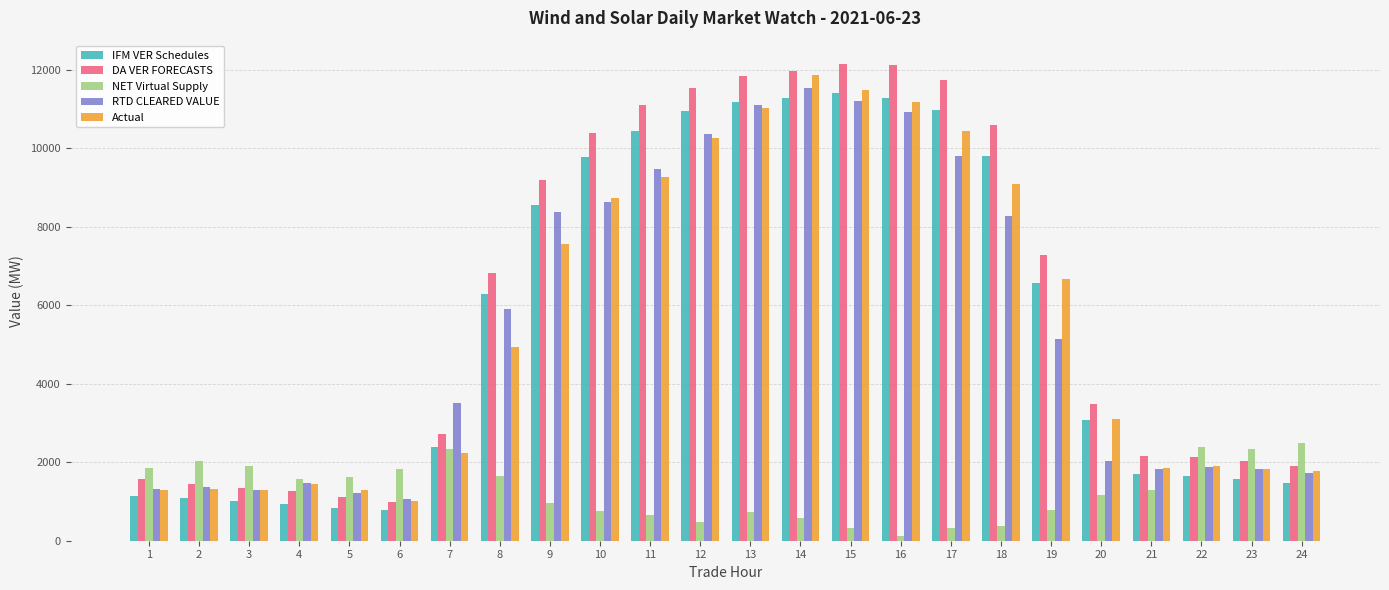

How many bars are there in total?

120